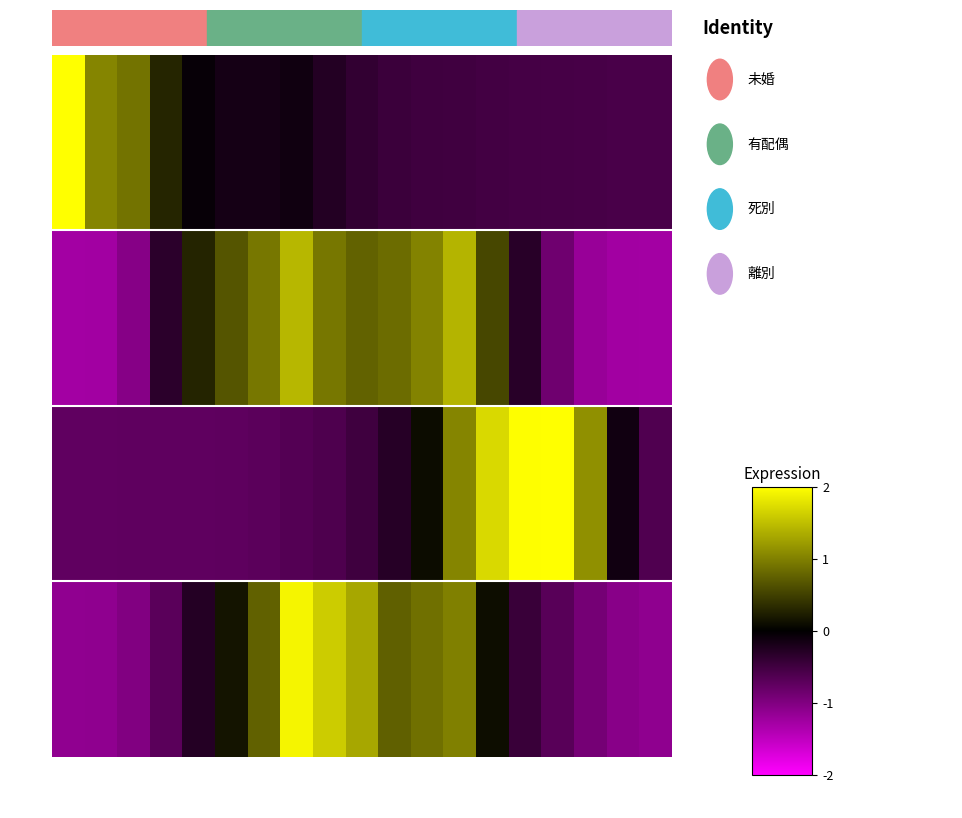

Between 35～39歳 and 55～59歳, which is larger?

35～39歳